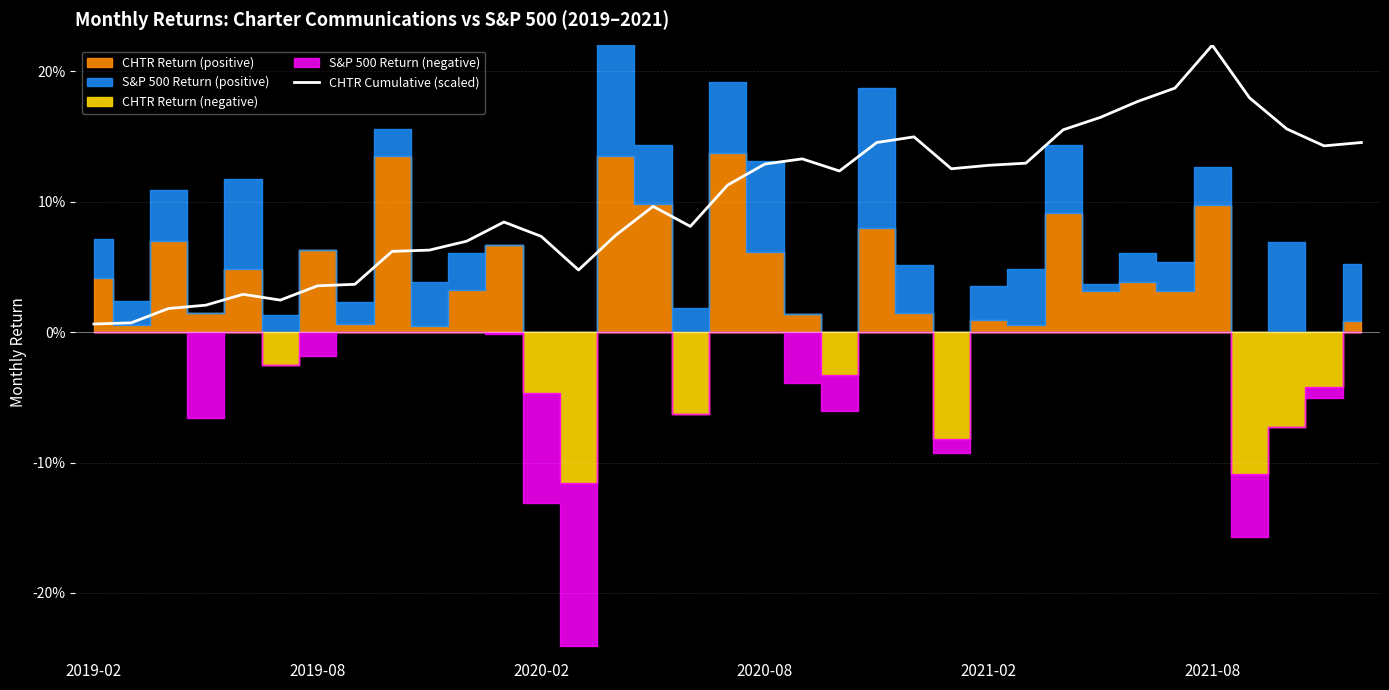

What is the greatest value displayed?

0.2